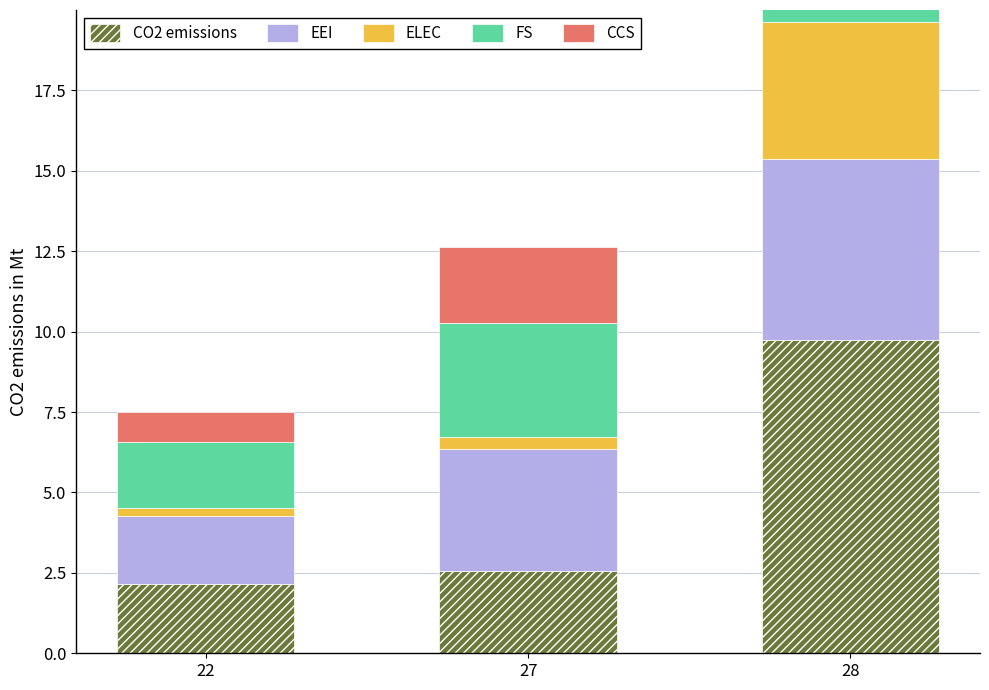

What is the value of the ELEC bar at the 2nd from the left?

0.4